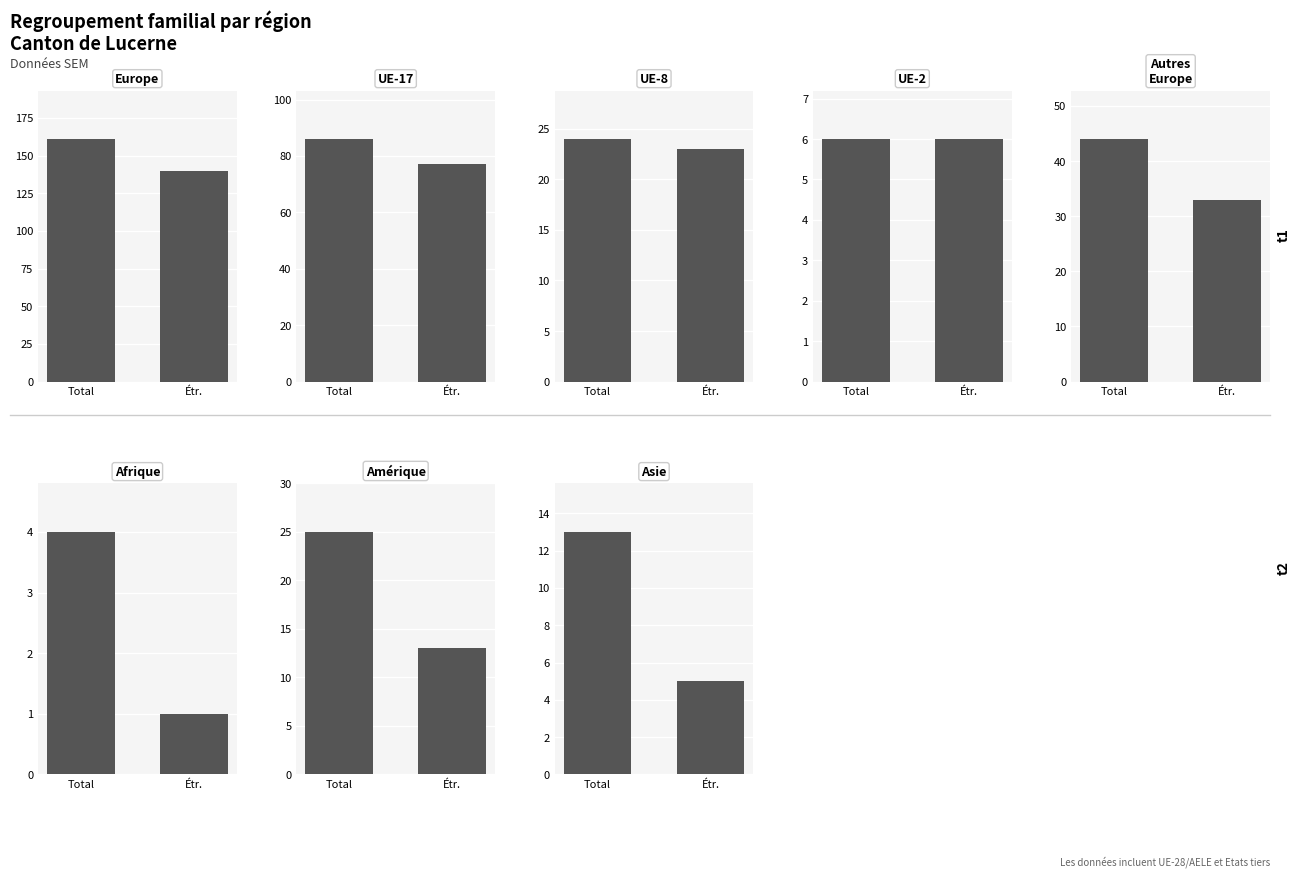

Which series has the widest spread of values?

Total